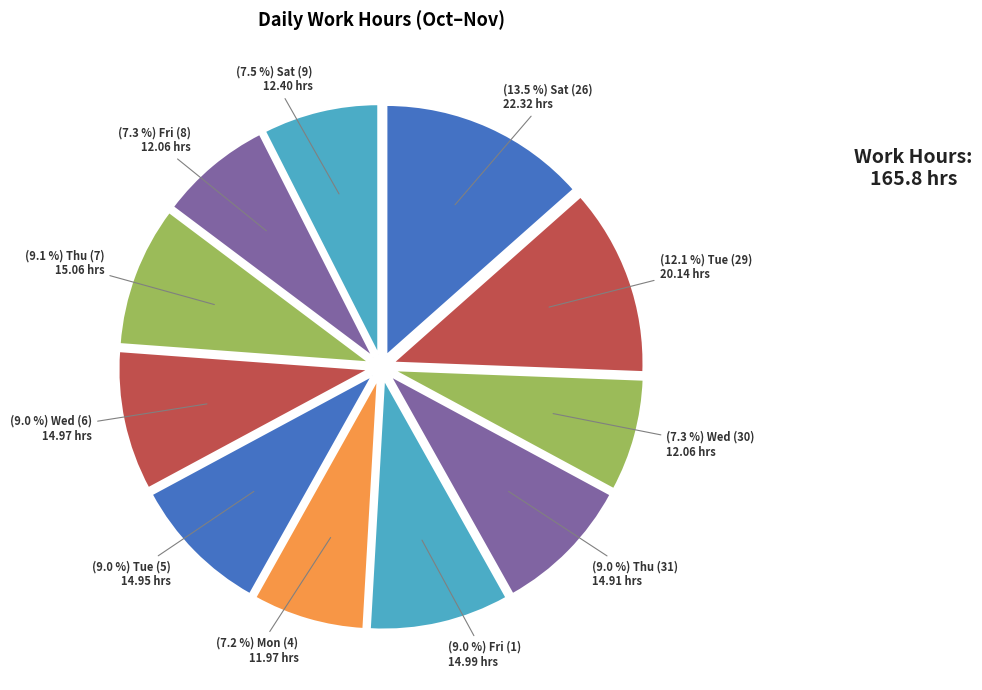

To the nearest percent, what is the difference between the largest and smallest slice percentages?

6%